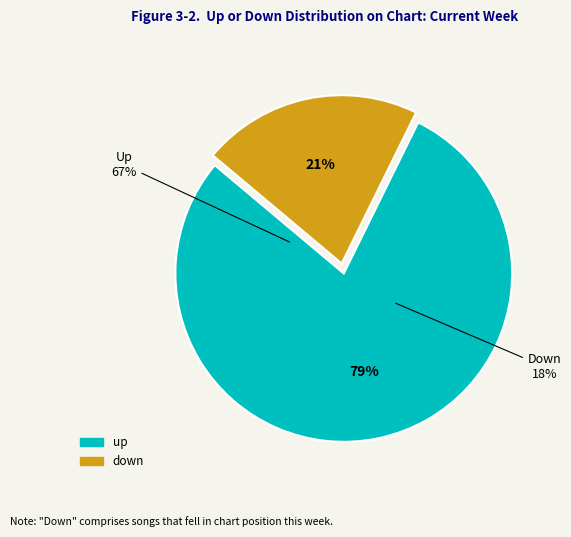

What percentage is the down slice, to the nearest percent?

21%